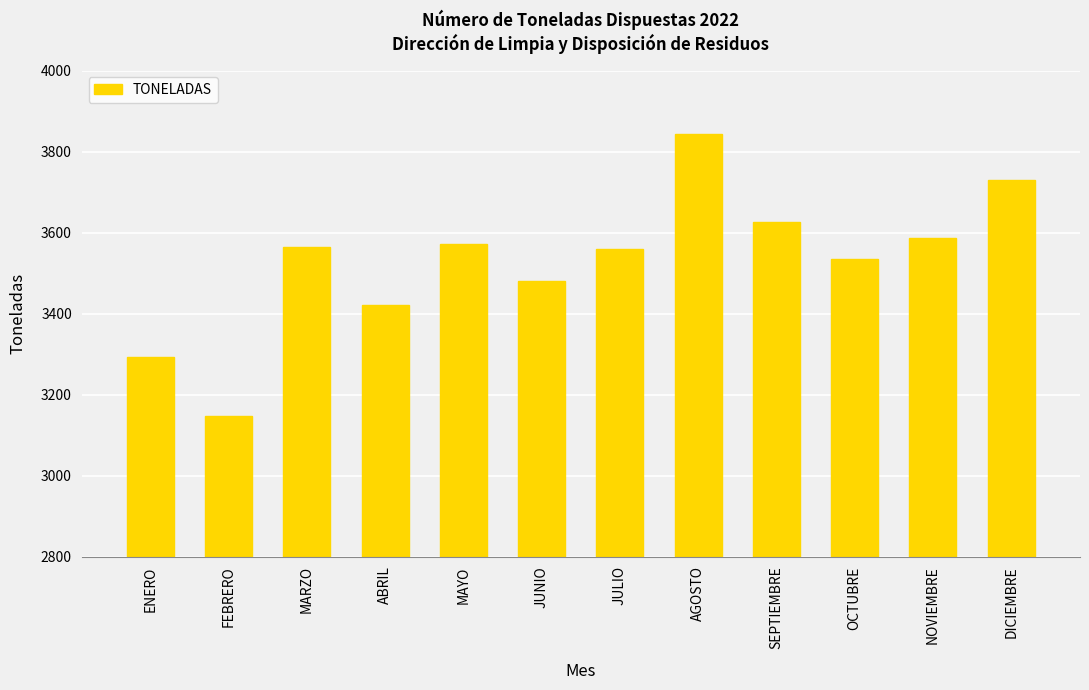

The chart shows a value of 1880.0 at ENERO. True or false?

False